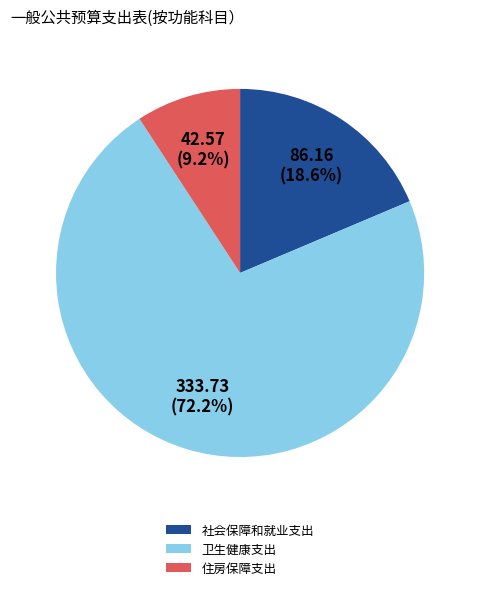

Count the number of slices in the pie.

3